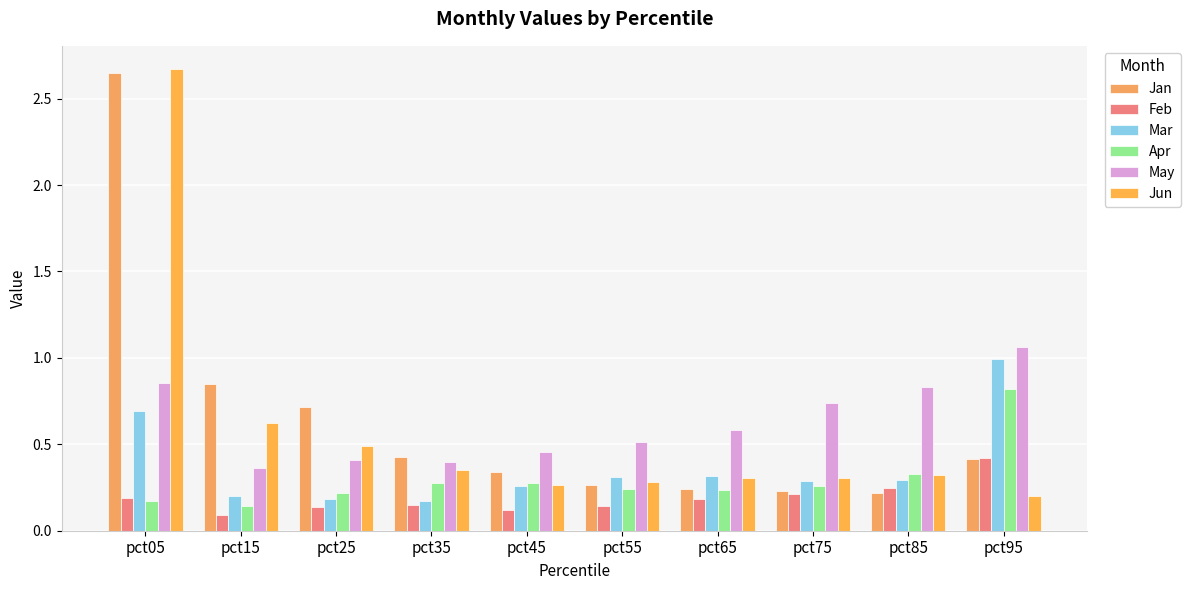

How many groups of bars are there?

10